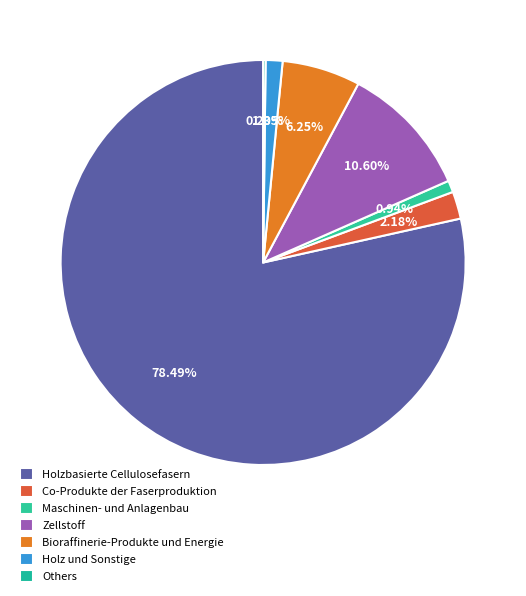

How many segments does this pie chart have?

7